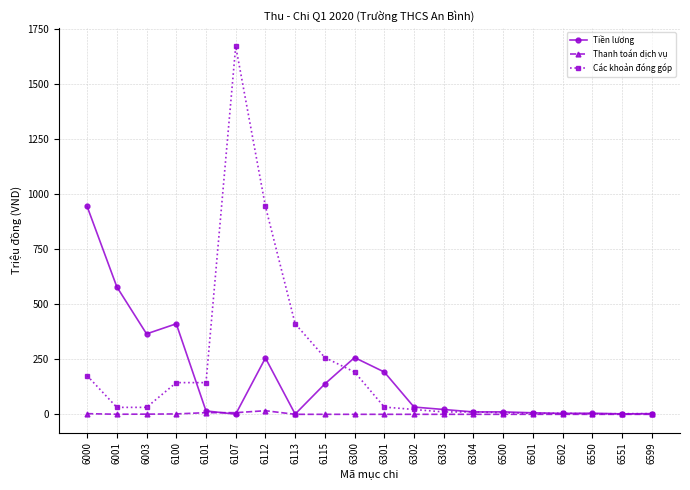

What is the value of the Thanh toán dịch vụ point at the 3rd from the left?

0.8